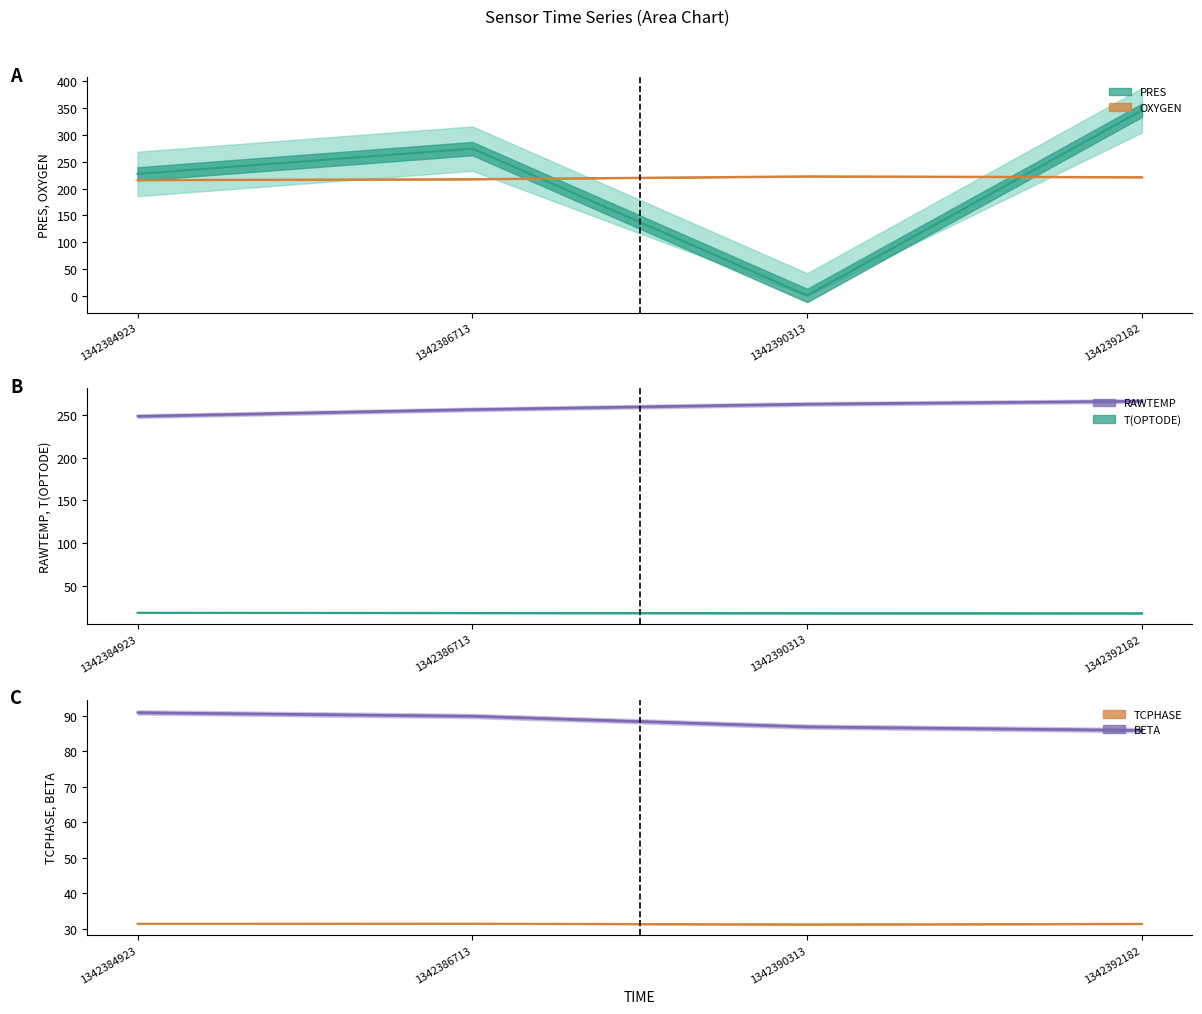

Is it true that PRES equals 301.3 at 1342384923?

False